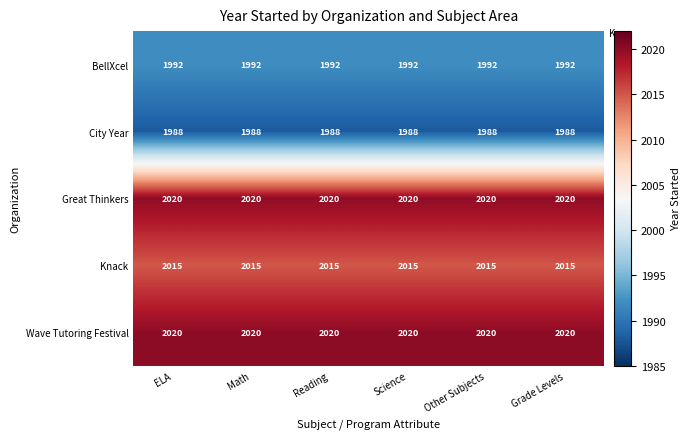

What is the maximum value shown in the chart?

2020